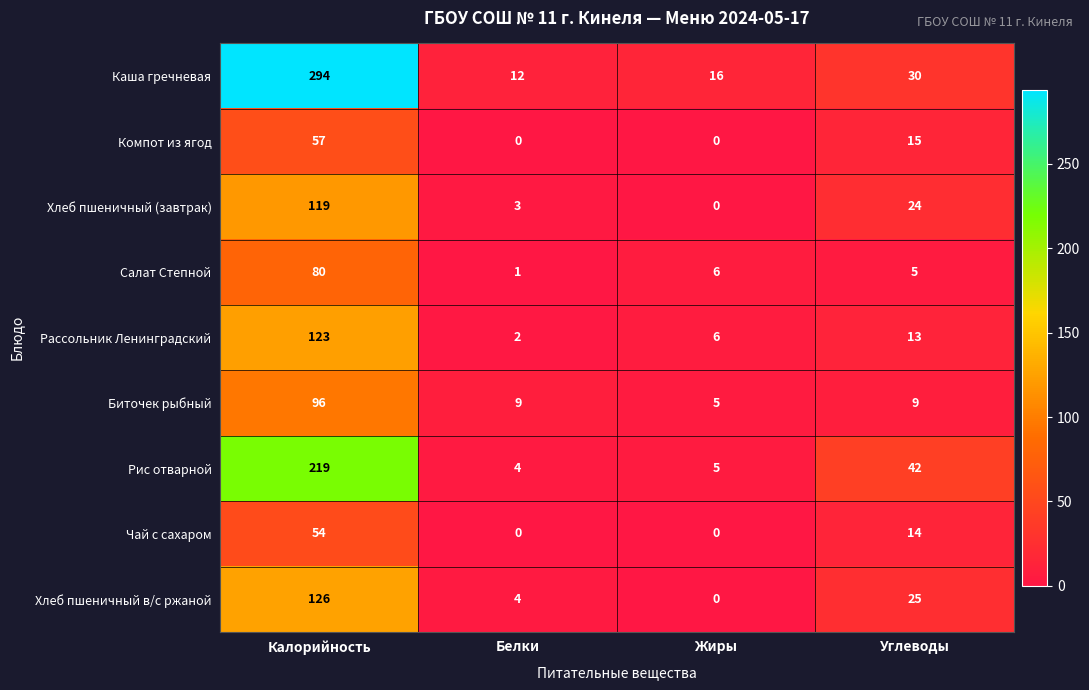

What is the difference between the highest and lowest values at Углеводы?

37